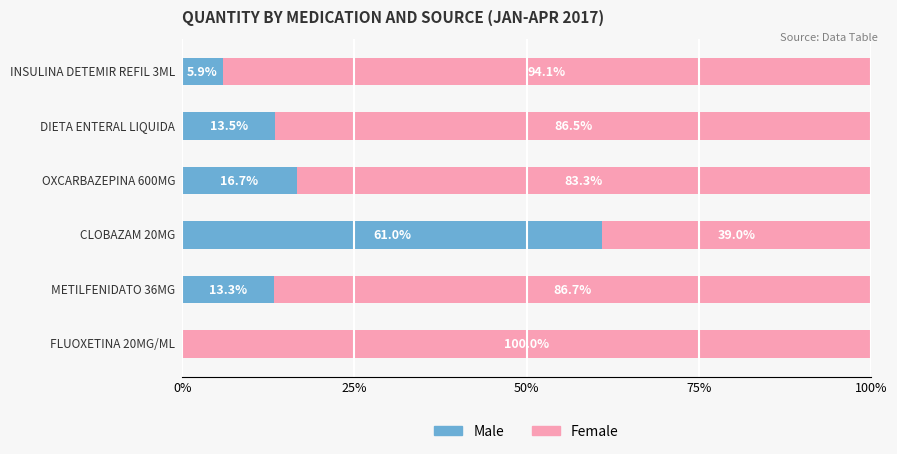

What is the sum of all Male values?

110.4